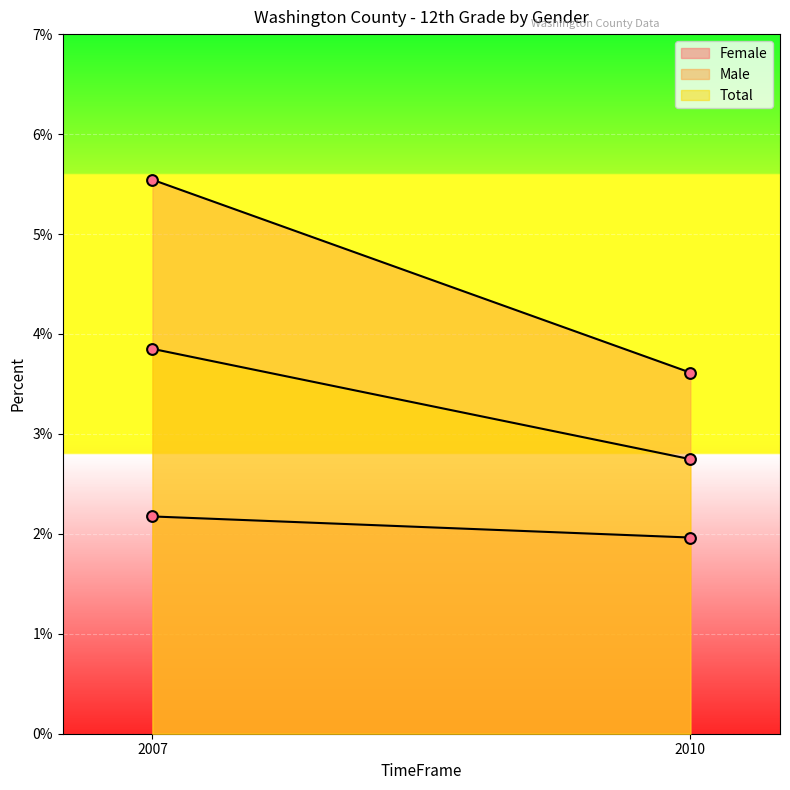

Which series reaches the maximum Y coordinate?

Male